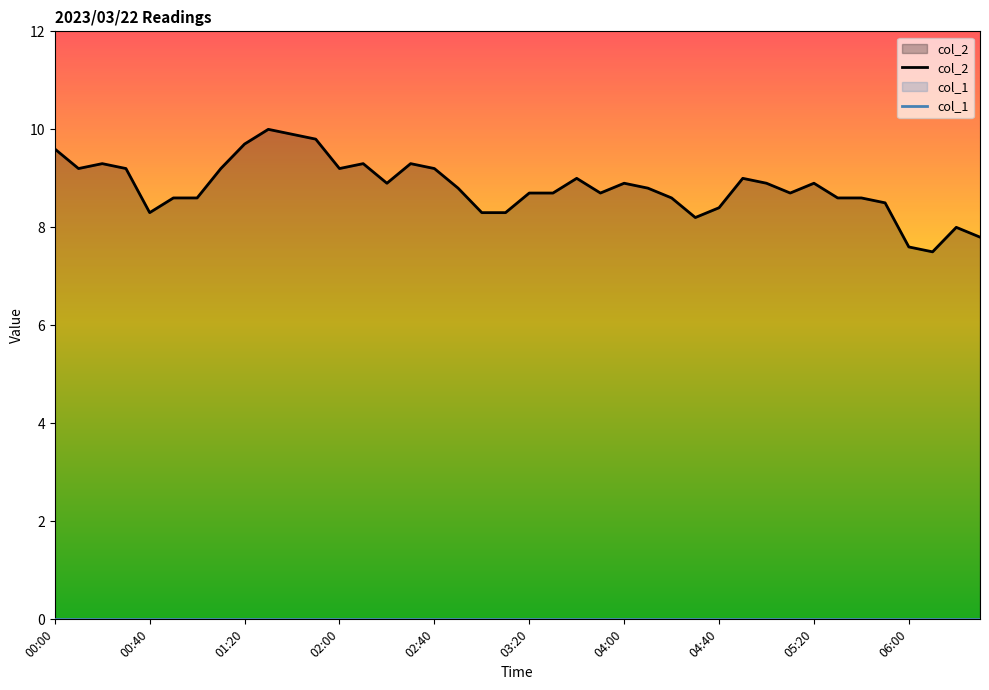

What is the difference between the maximum and second lowest values in the col_2 series?

2.4